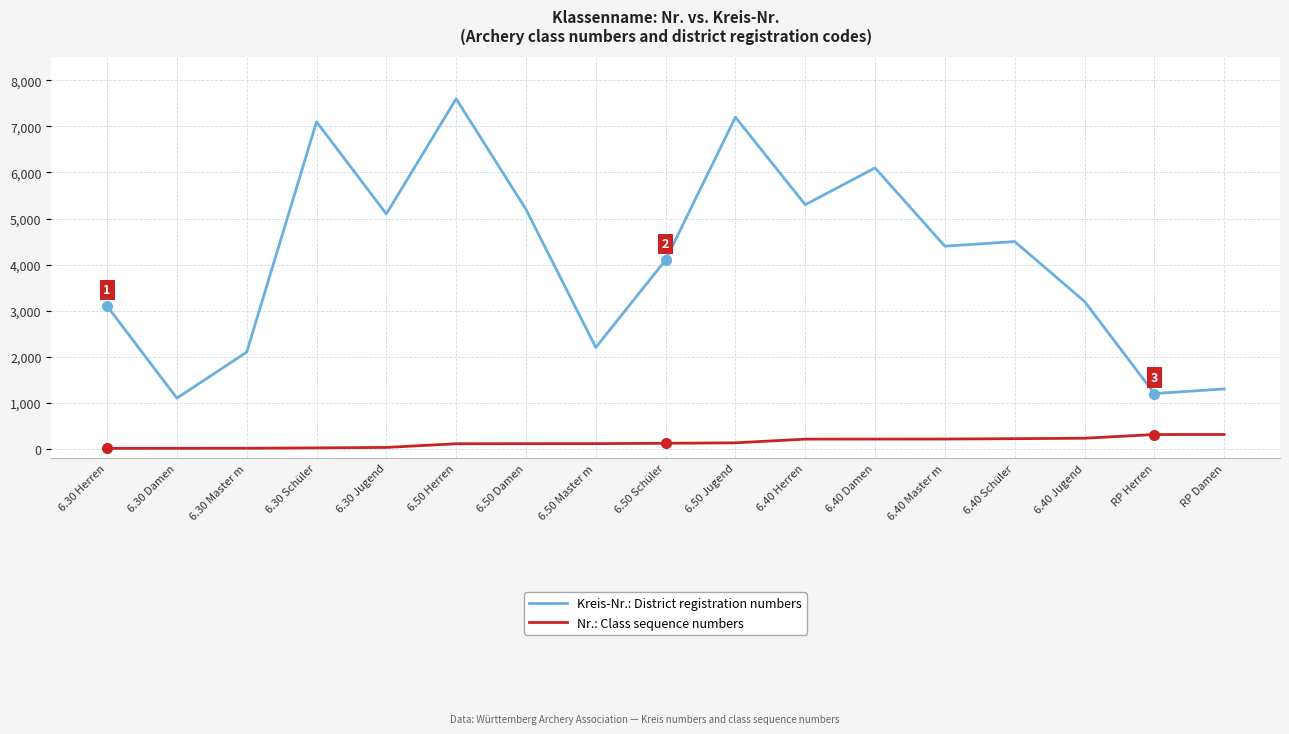

How many categories are shown in the chart?

17